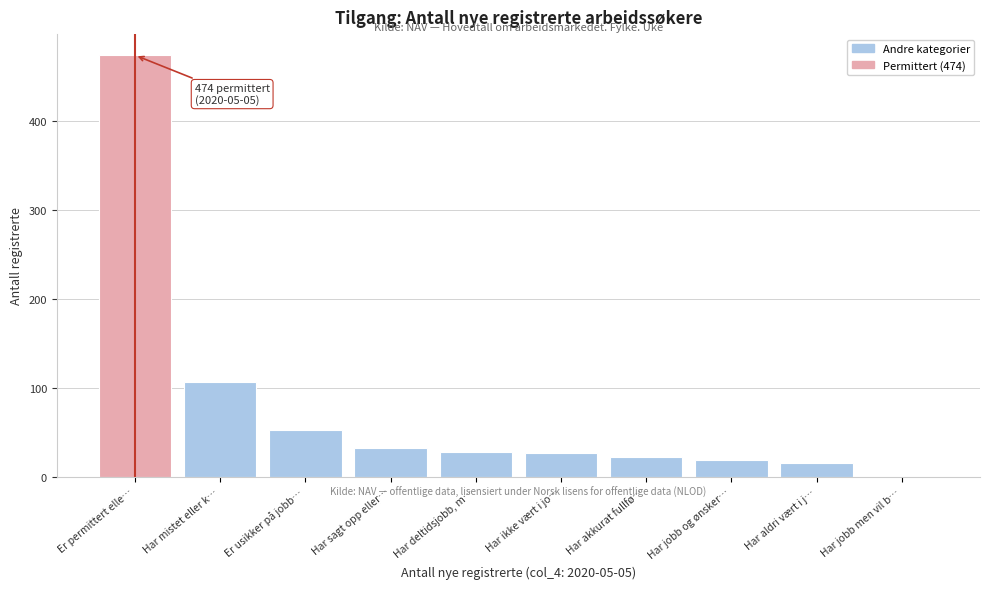

Where is the data nearest to the value 237?

Har mistet eller k…